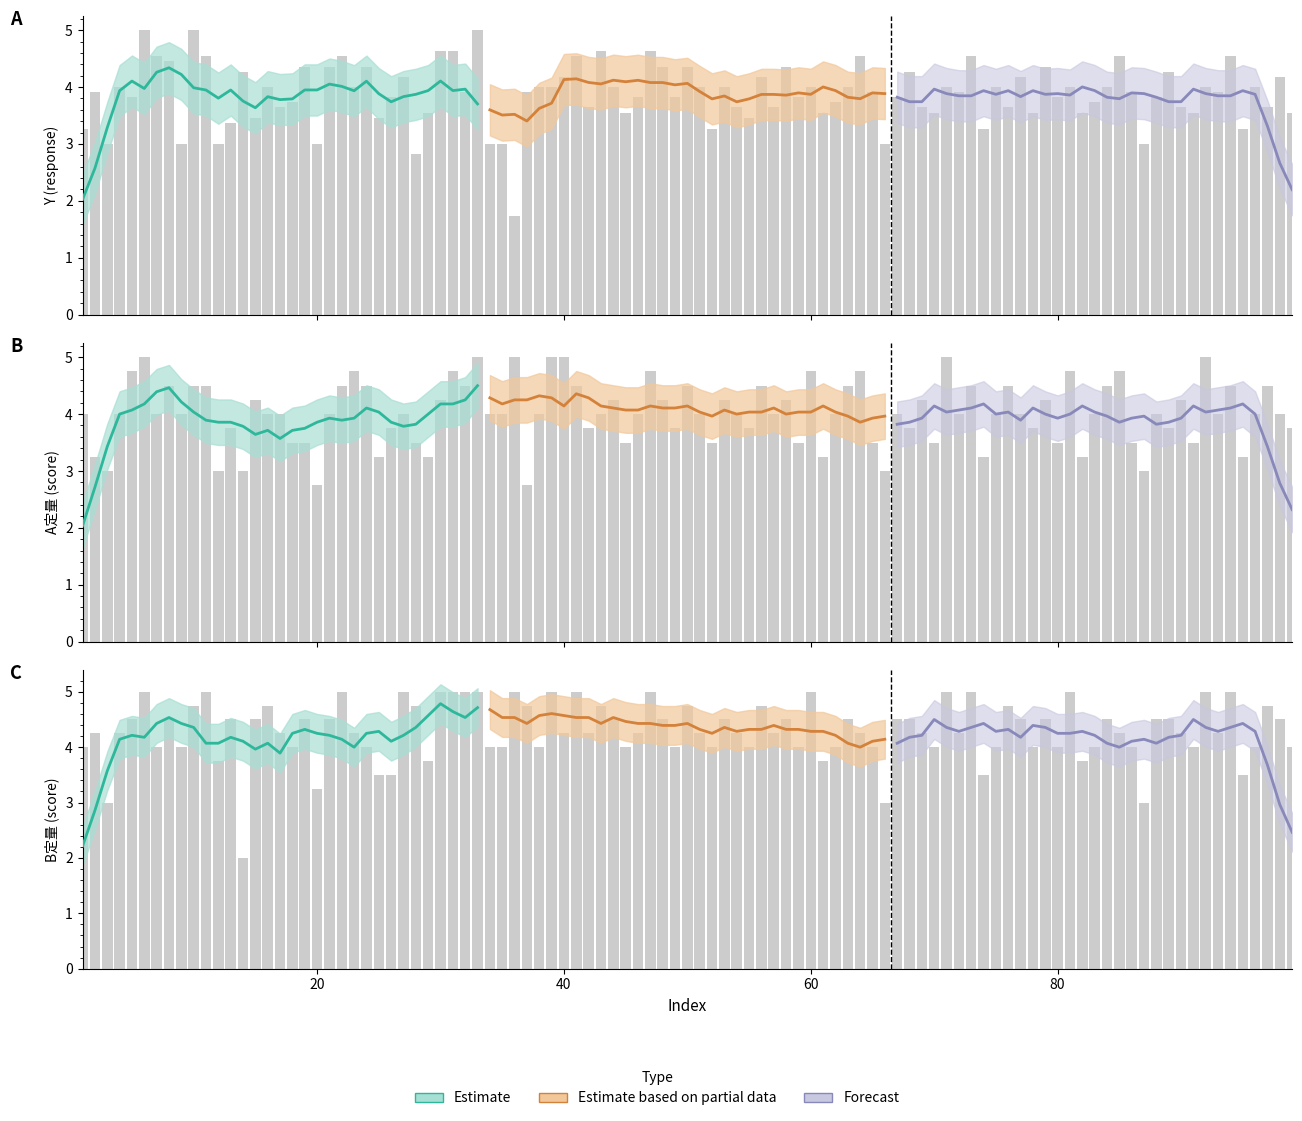

Does the chart contain any negative values?

No